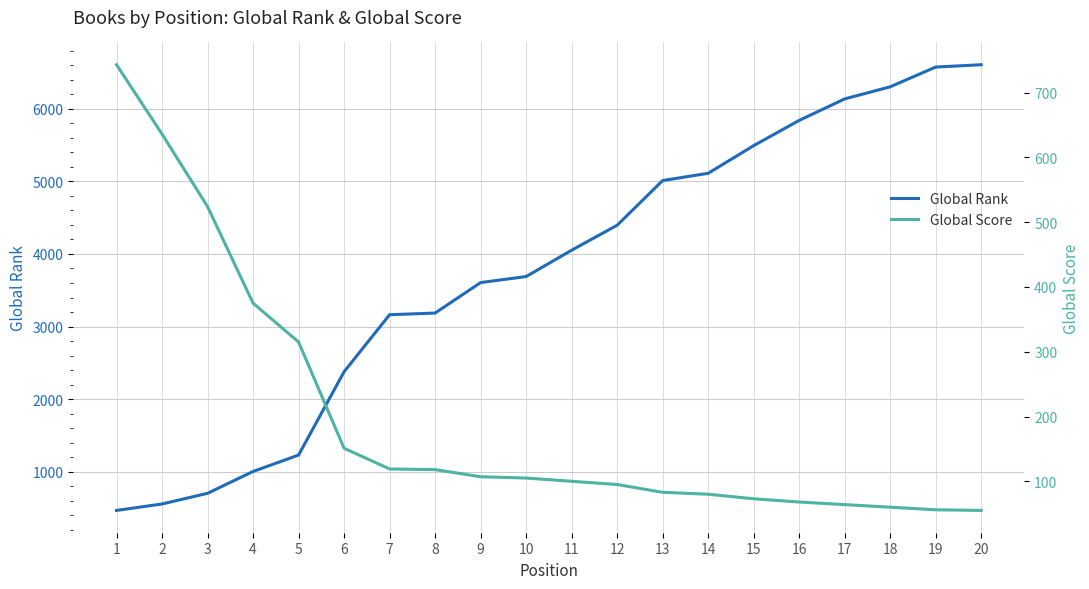

Between 10 and 6, which is larger?

10